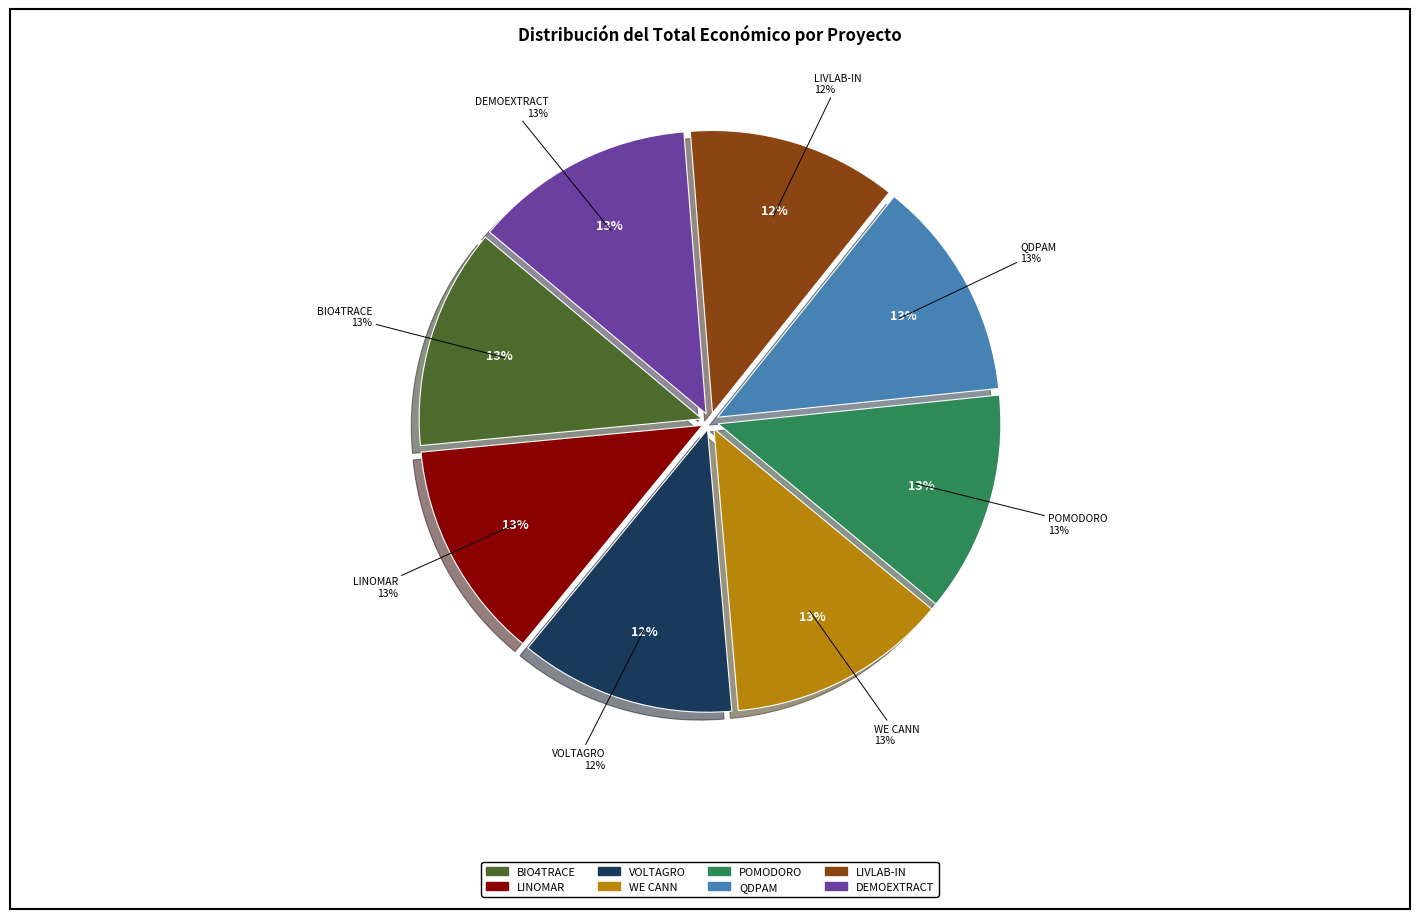

Does LIVLAB-IN account for over 50% of the chart?

No